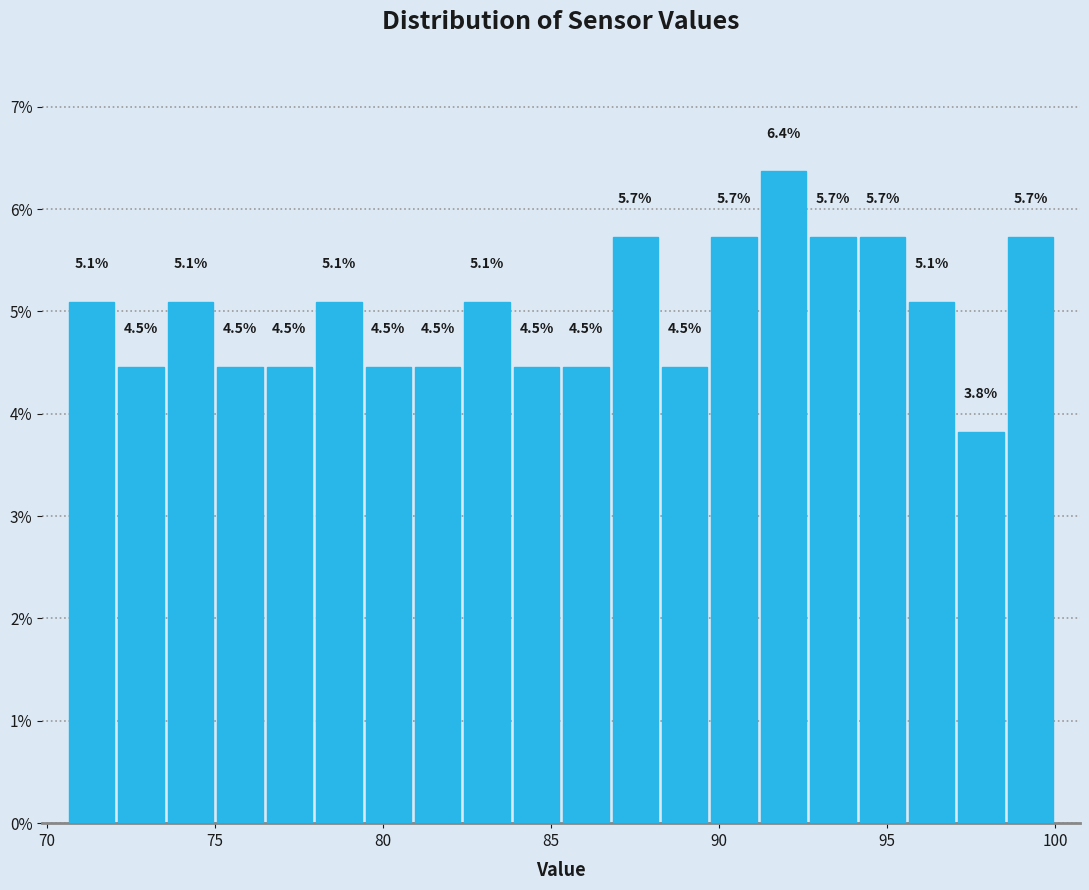

Around what value on the x-axis is the tallest bar? Give the approximate position of its centre, as read against the axis.

92.0